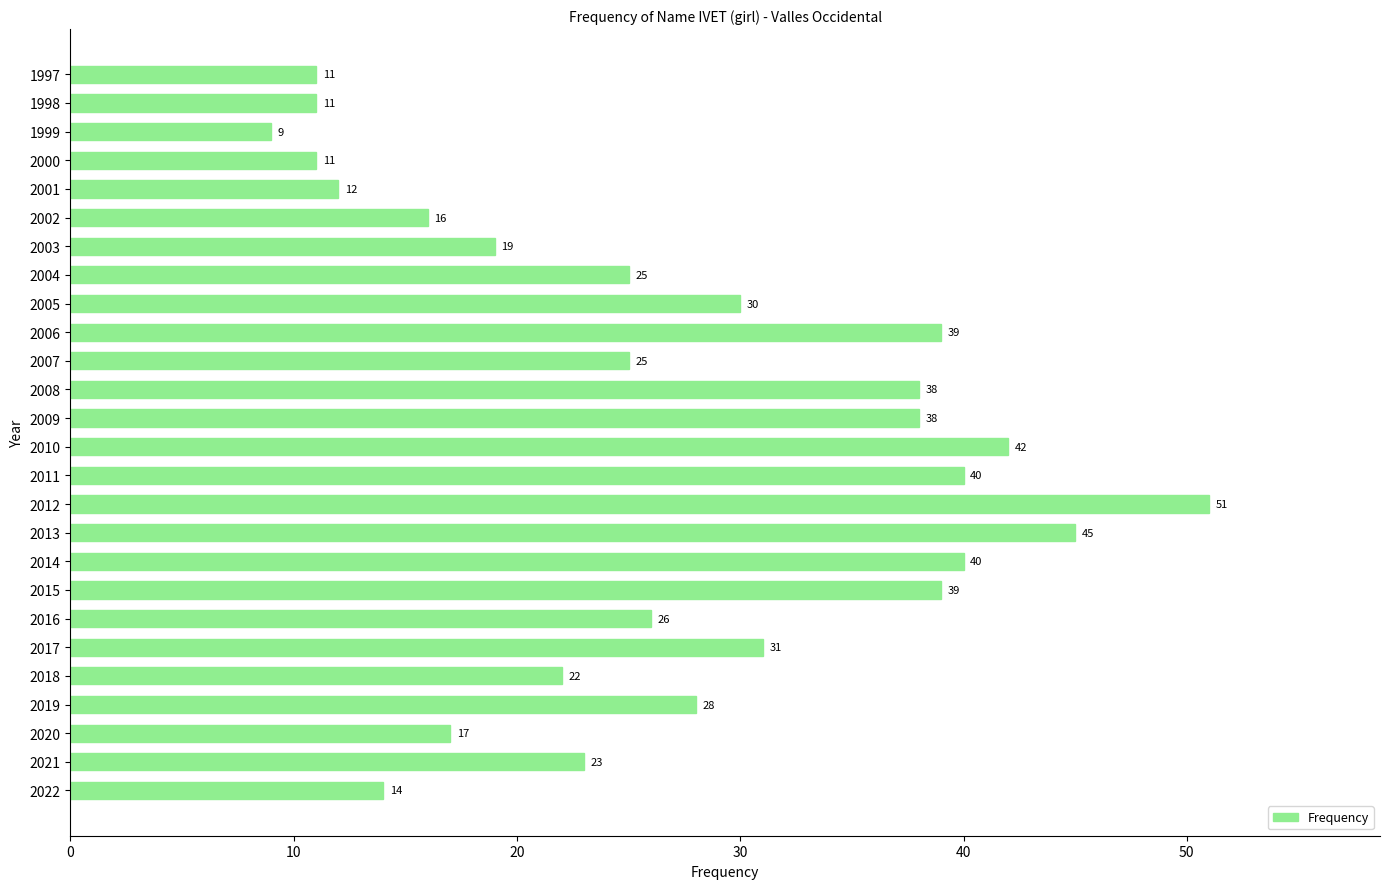

What is the difference between the maximum and minimum values?

42